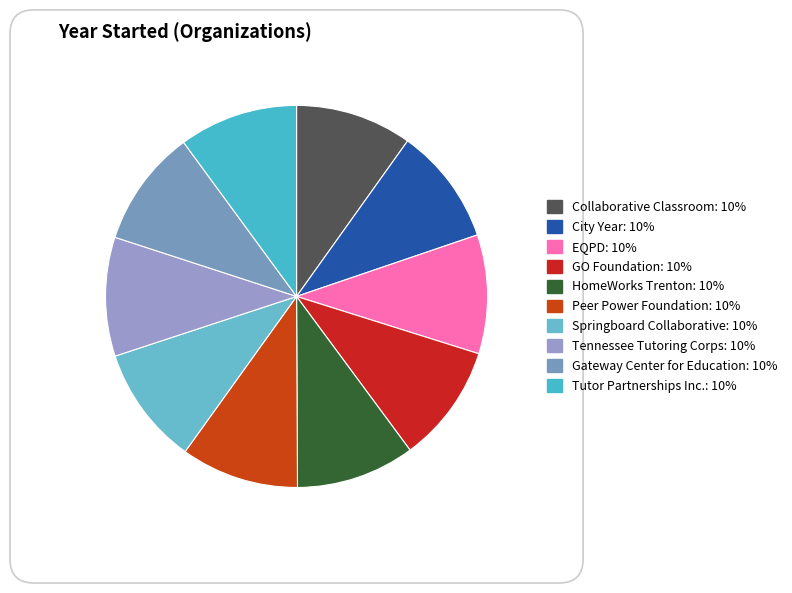

Which slice is the largest?

EQPD